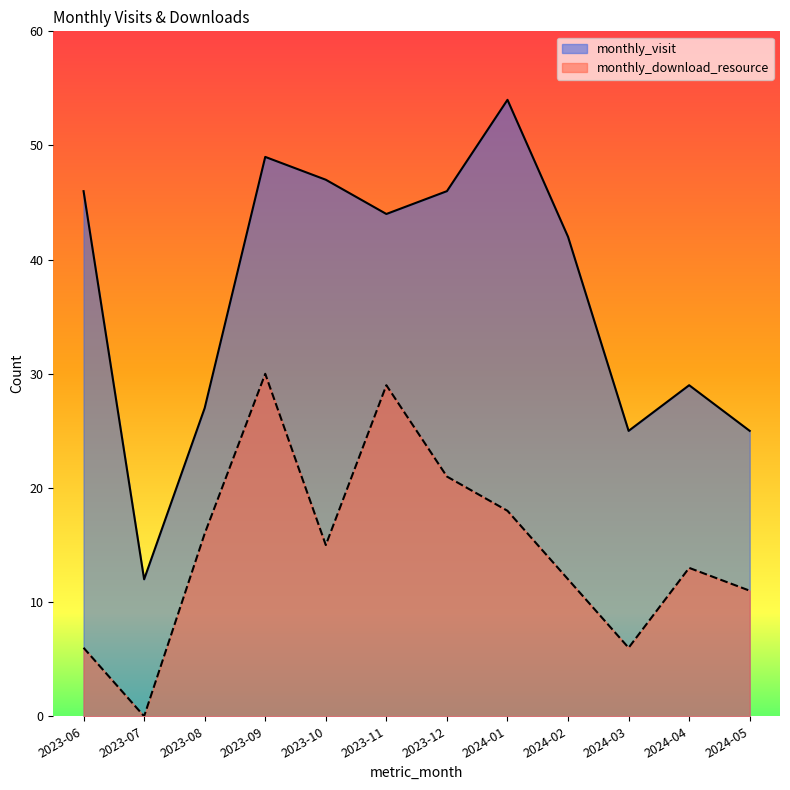

What is the greatest value displayed?

54